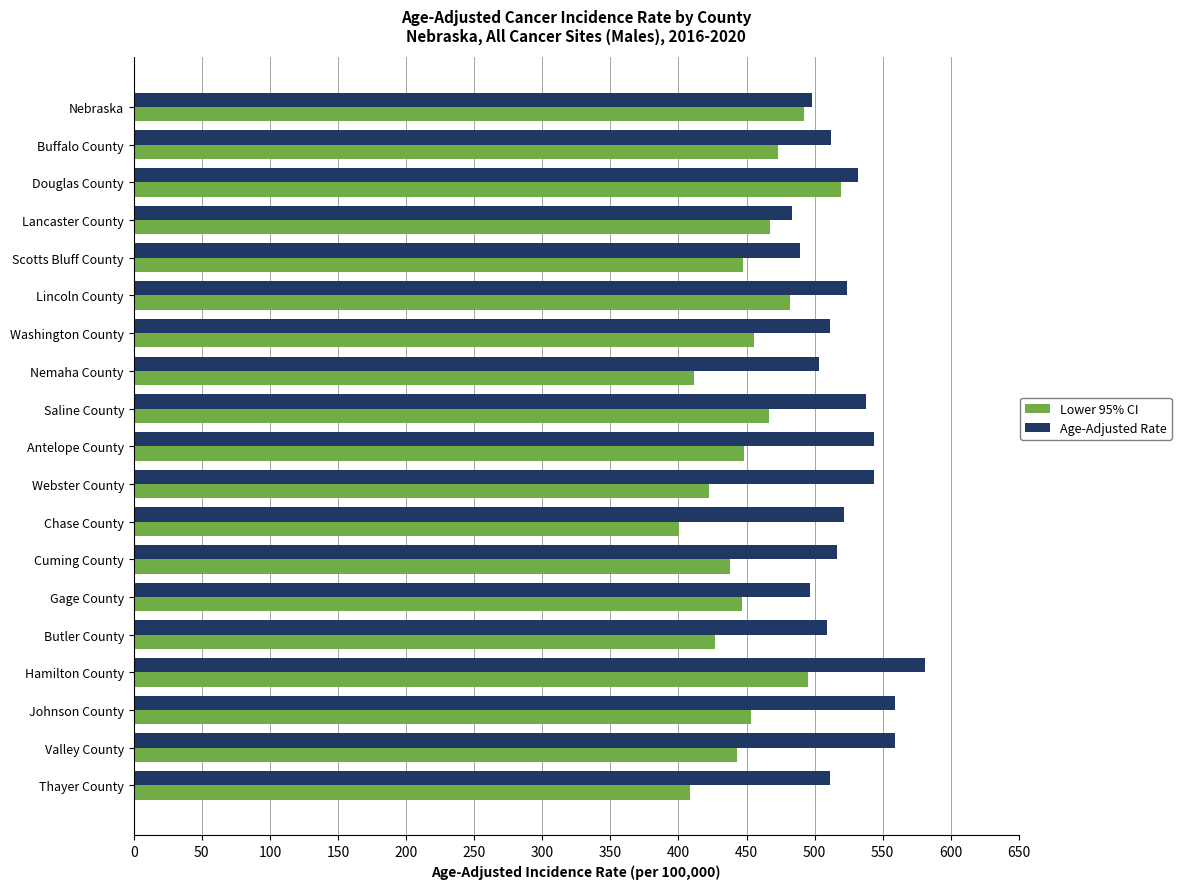

What is the smallest value displayed?

400.5